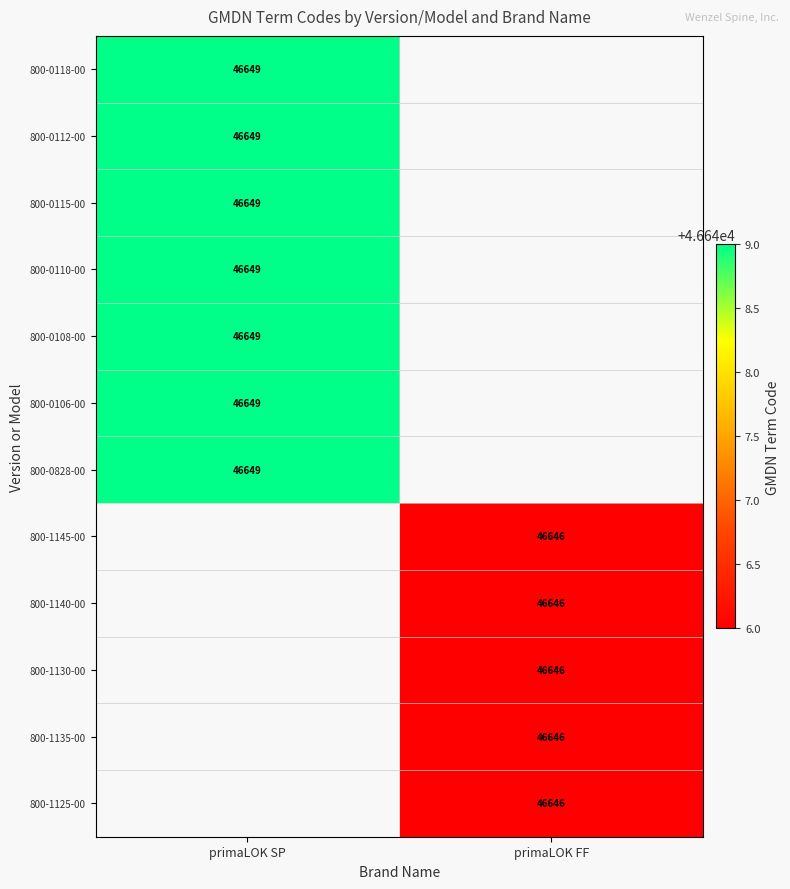

Is the value of 800-0110-00 at primaLOK SP greater than the value of 800-1130-00 at primaLOK FF?

Yes